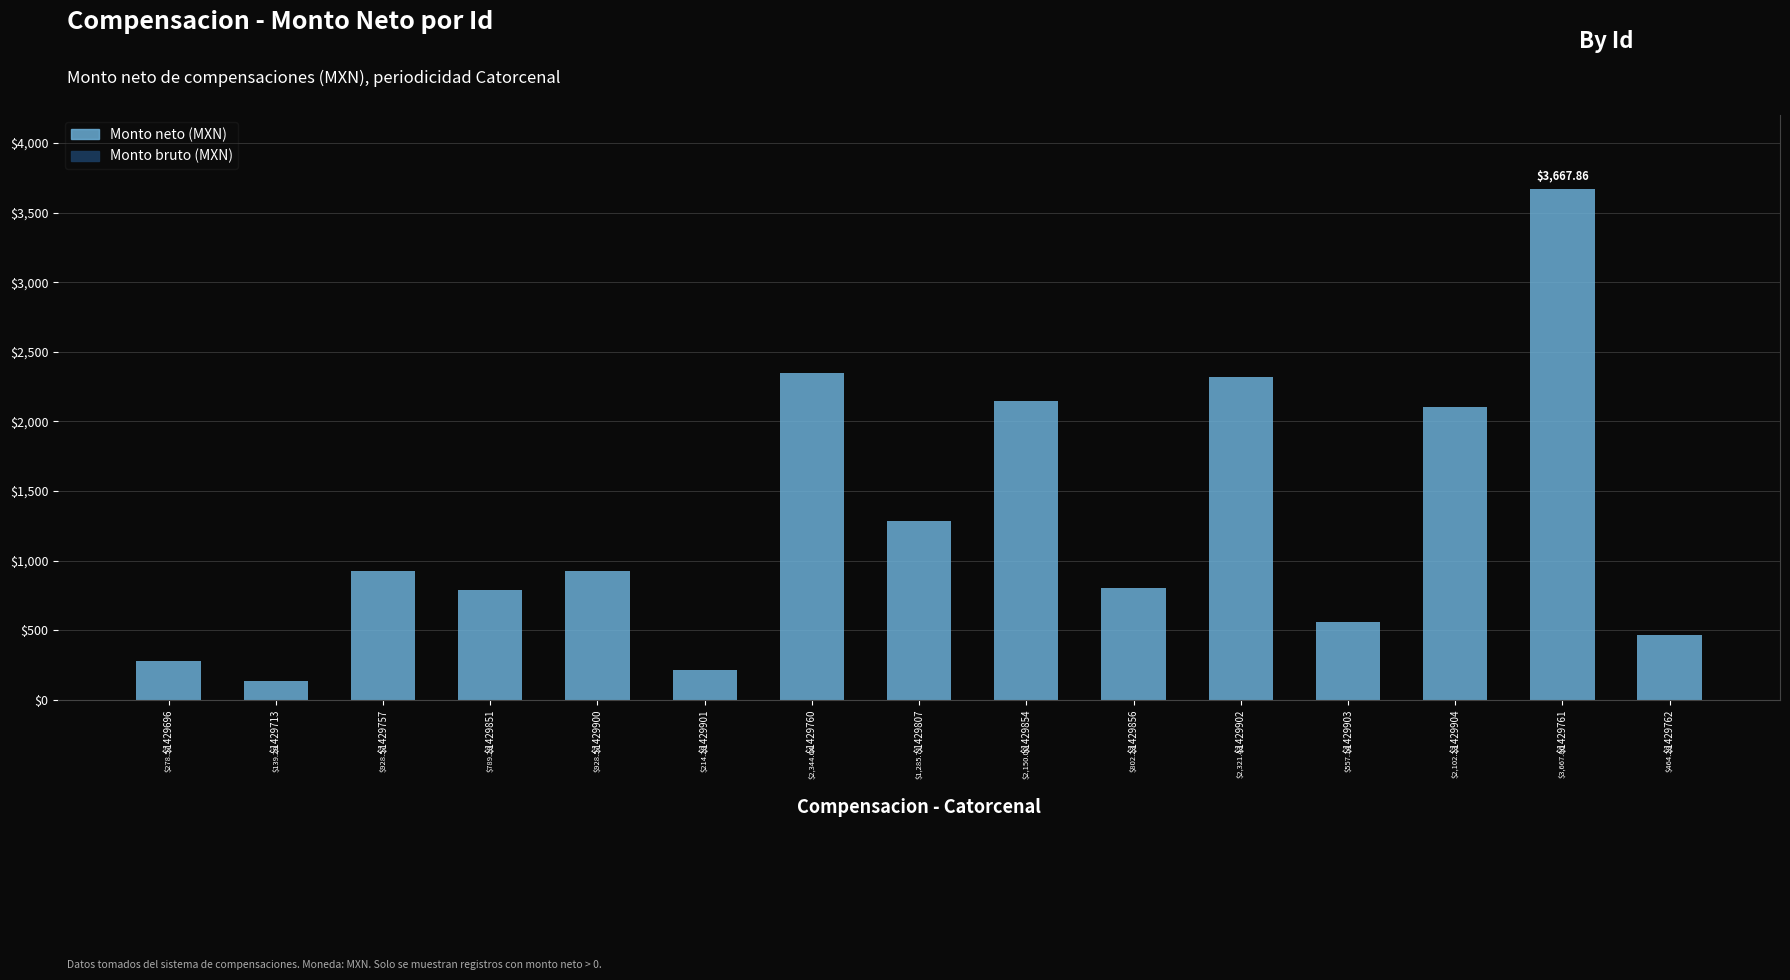

What is the difference between the maximum and minimum values?

3528.6